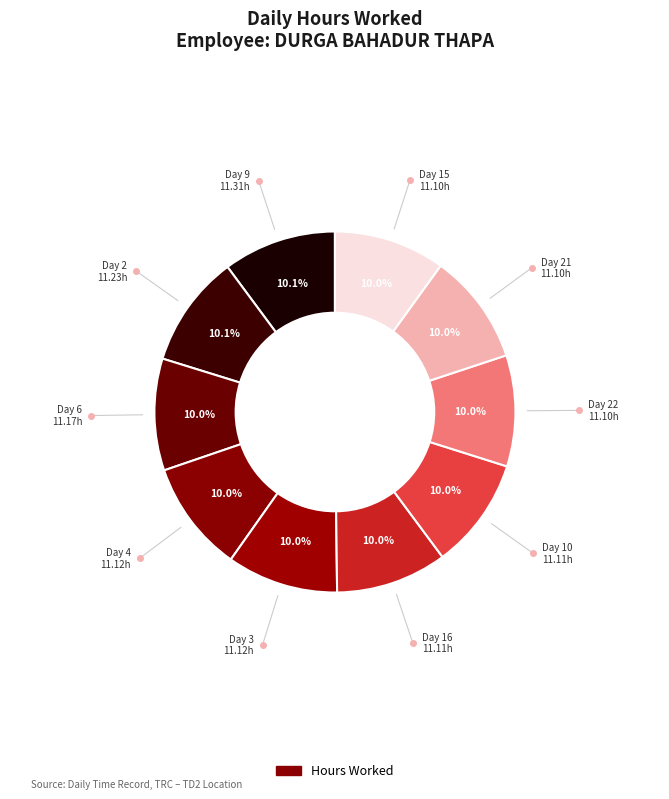

Count the number of slices in the pie.

10